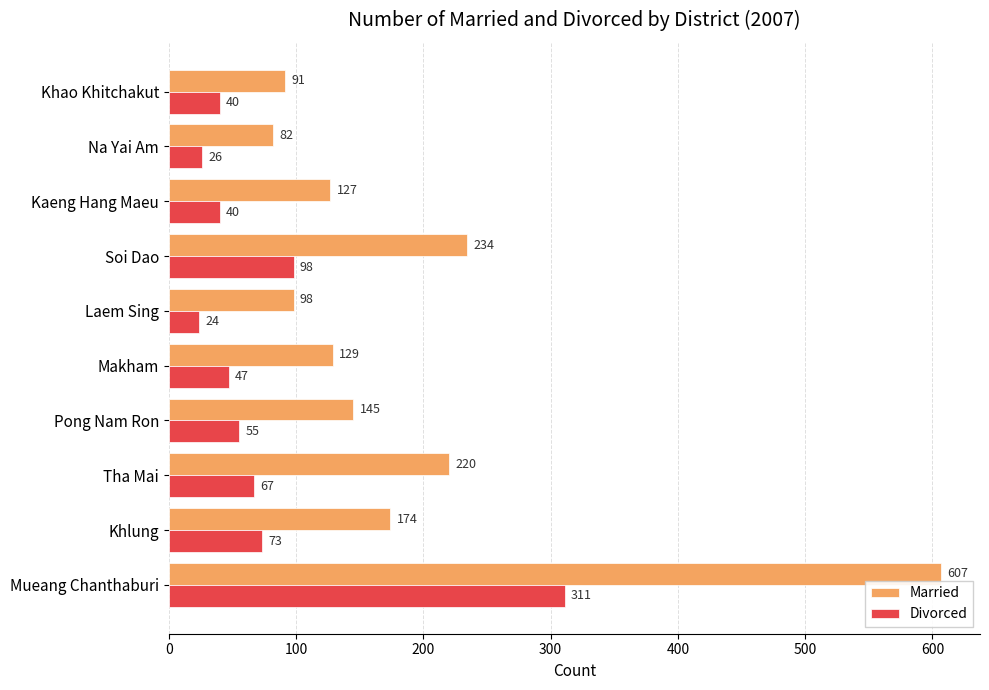

What is the total value across all series at Khlung?

247